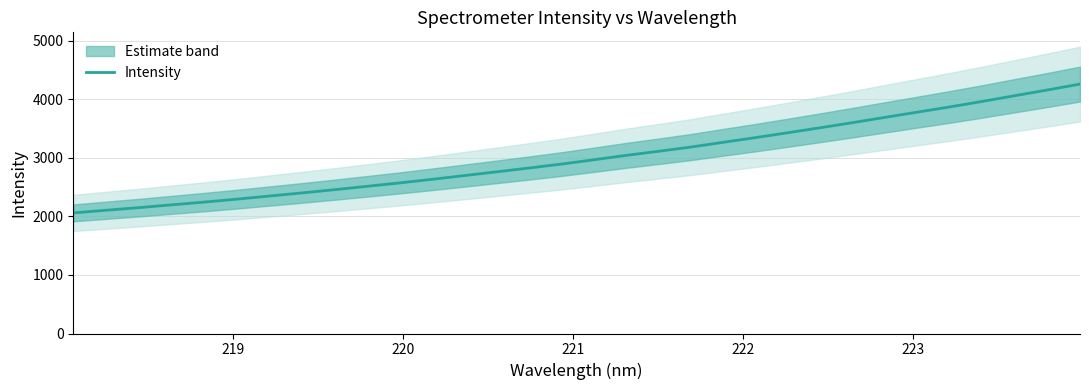

What is the maximum value for Intensity?

4256.6